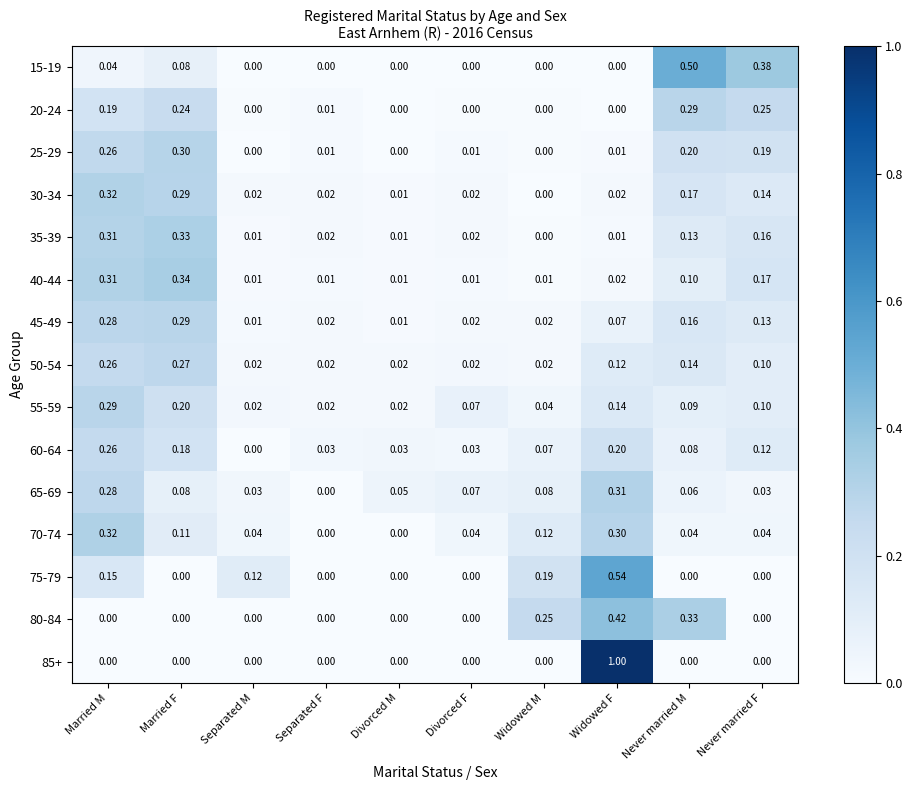

At which category is the sum across all series the highest?

Married M